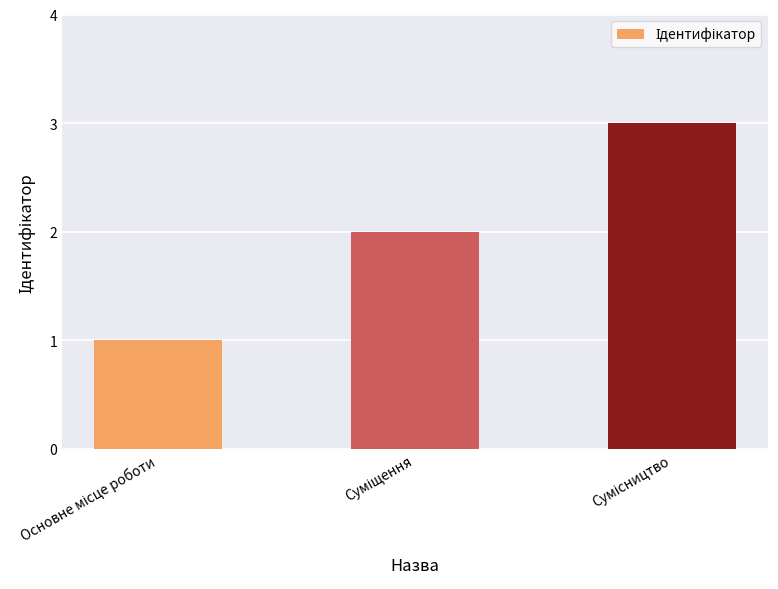

What is the maximum value shown in the chart?

3